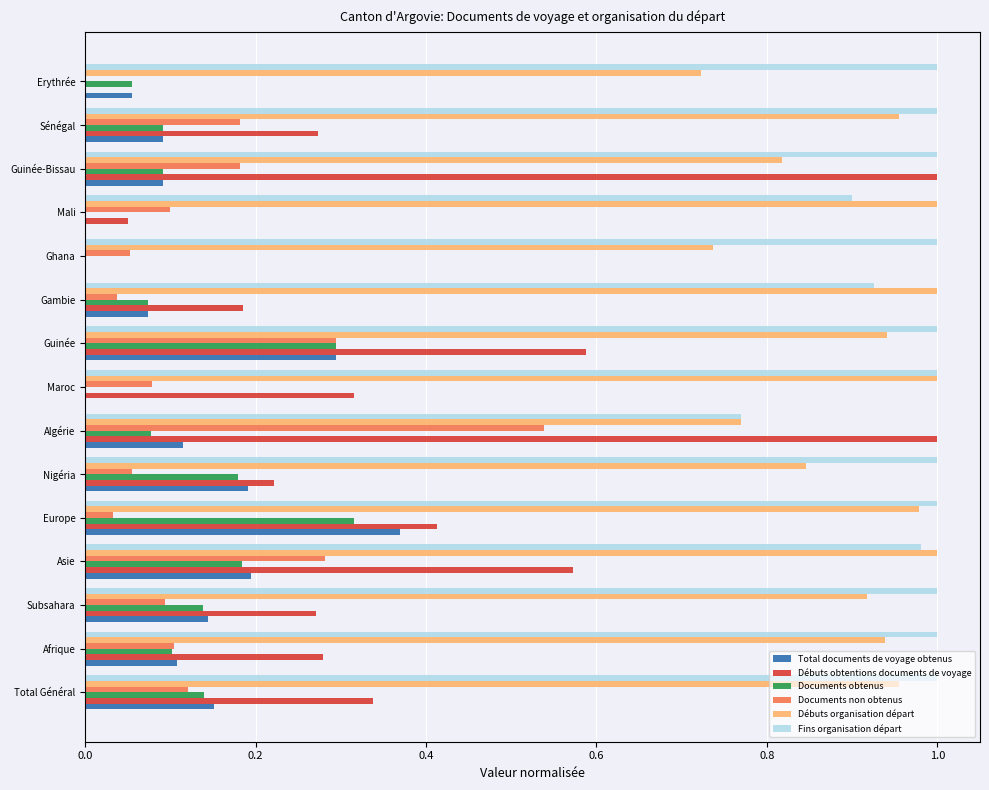

What is the sum of all Fins organisation départ values?

14.6